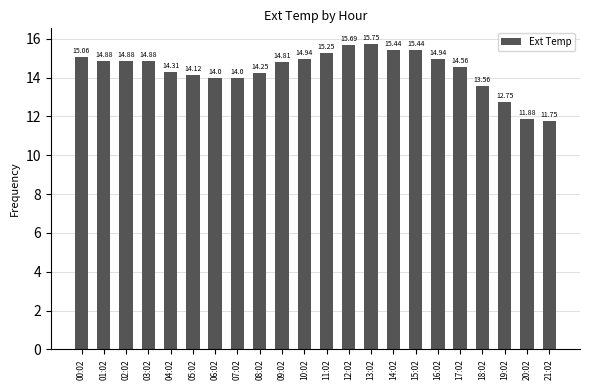

What is the difference between the maximum and minimum values?

4.0